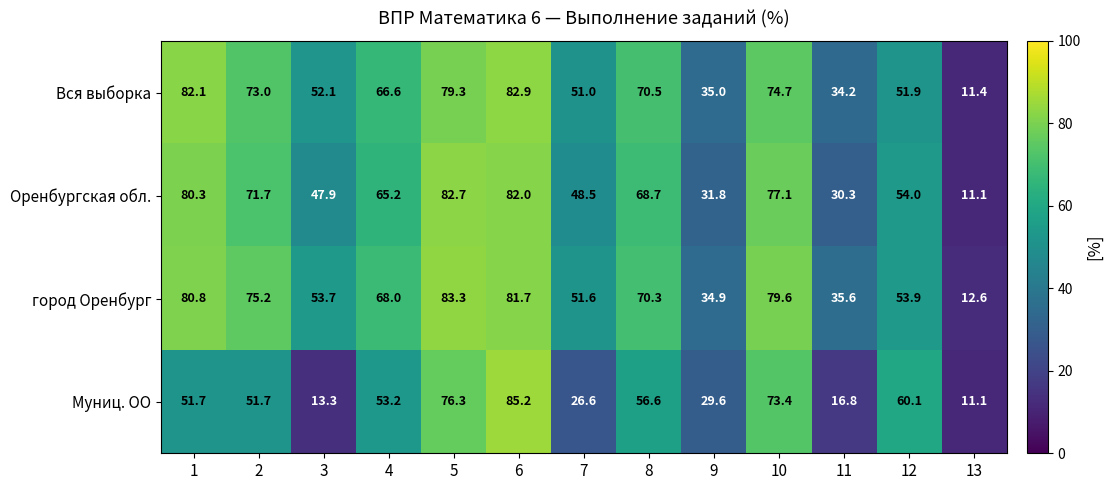

Read the город Оренбург value at 5.

83.3